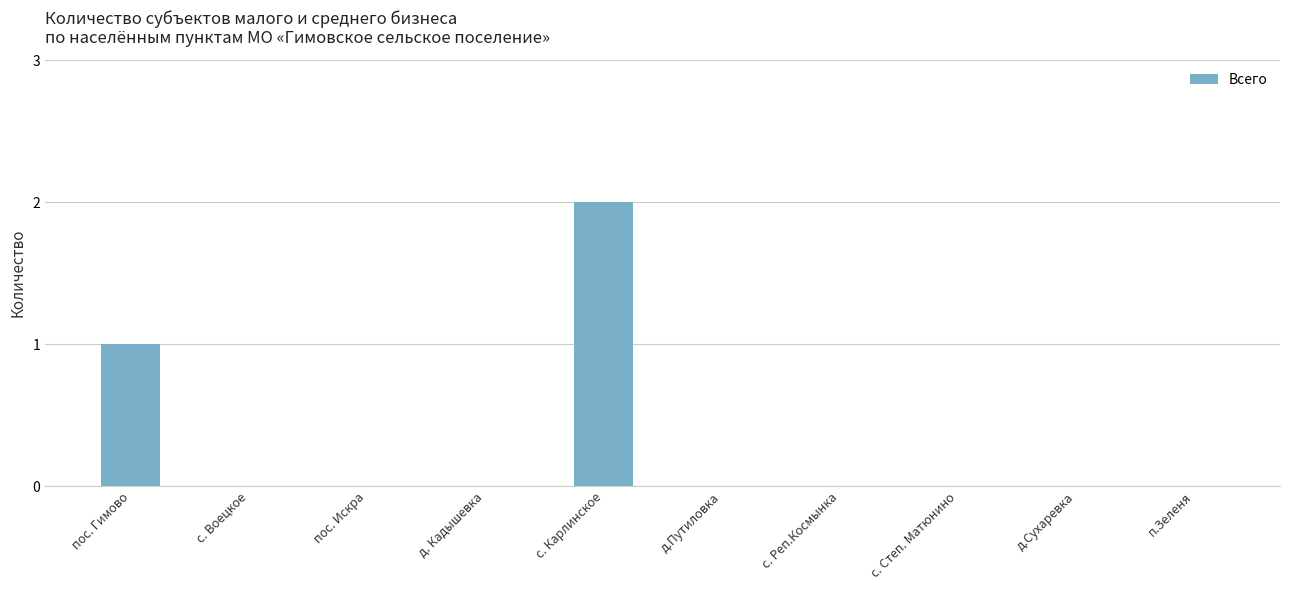

True or false: the data shows 2 at с. Карлинское.

True